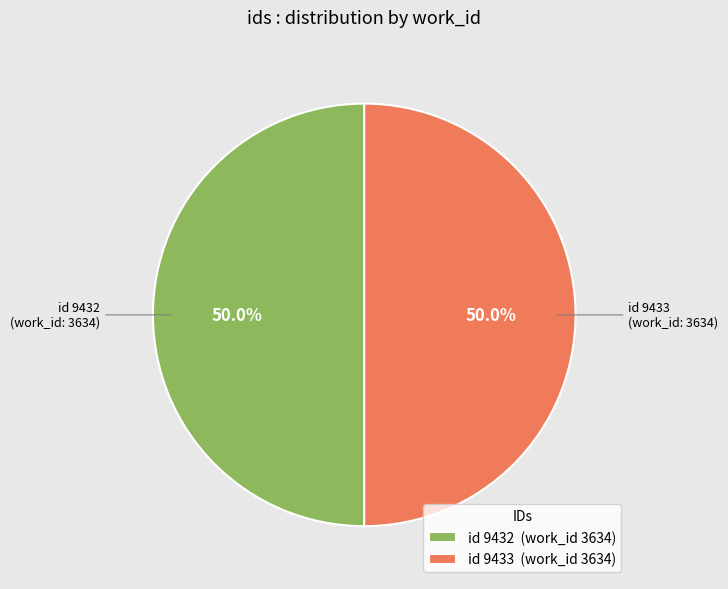

Do id 9432 (work_id 3634) and id 9433 (work_id 3634) together represent more than half of the pie?

Yes